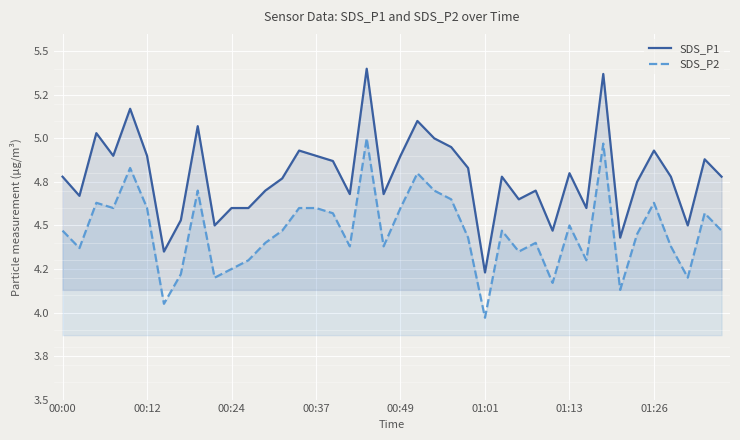

How many data points does each series have?

40